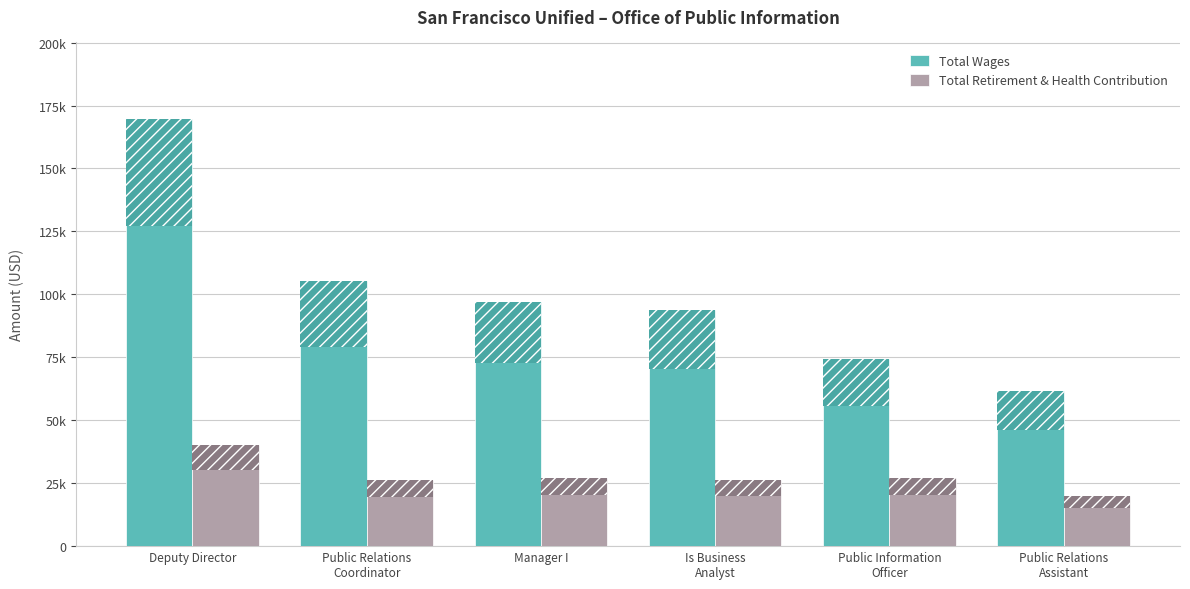

What is the total value across all series at Is Business
Analyst?

120100